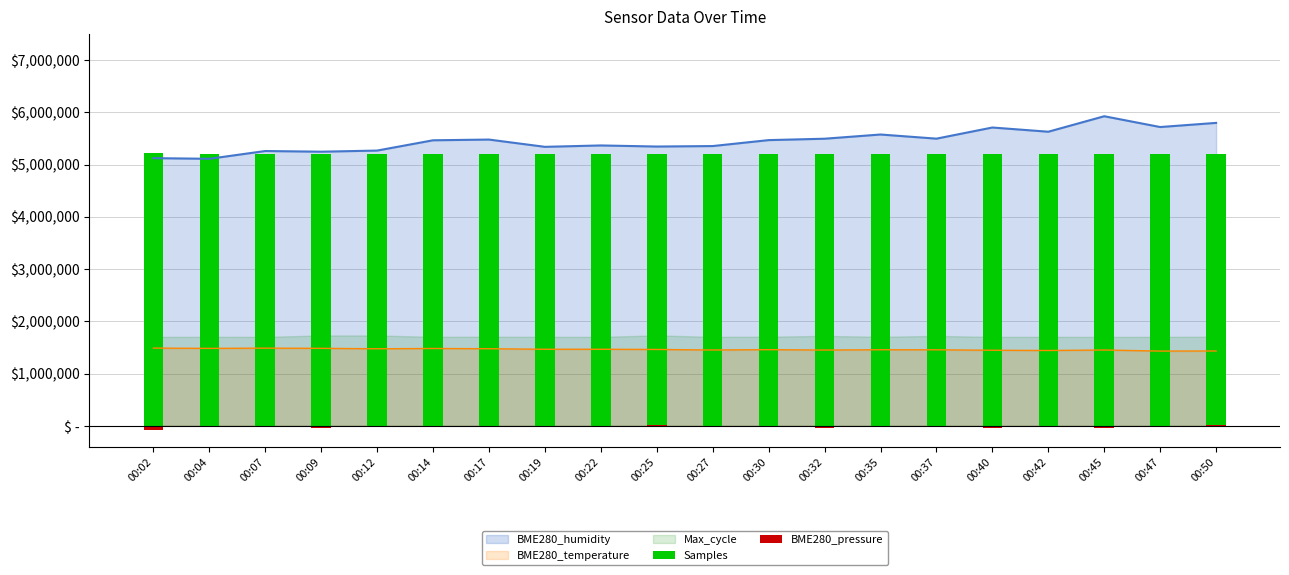

How many negative values does the BME280_pressure series have?

17